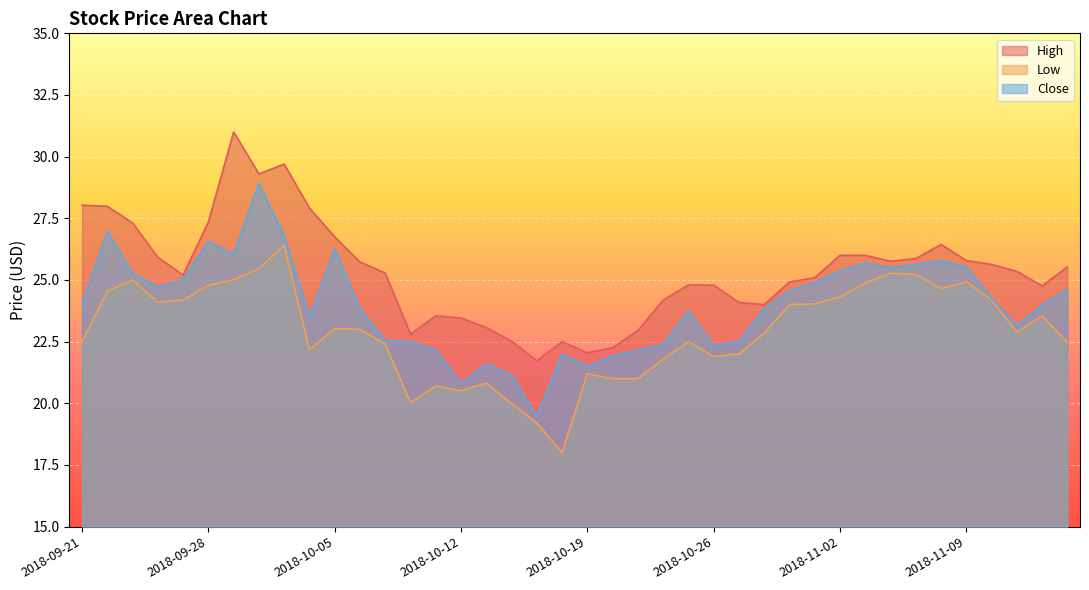

What is the sum of the Close values at 2018-09-26 and 2018-10-10?

47.2